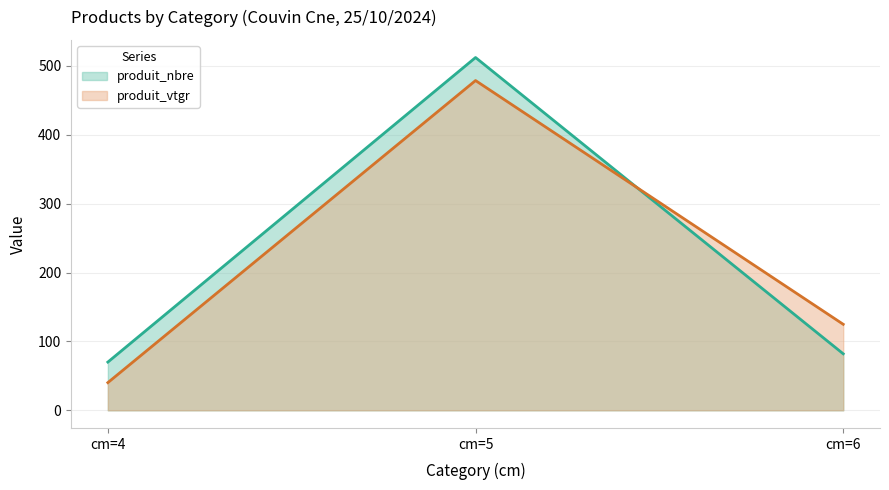

Which series has the largest total across all categories?

produit_nbre (line)